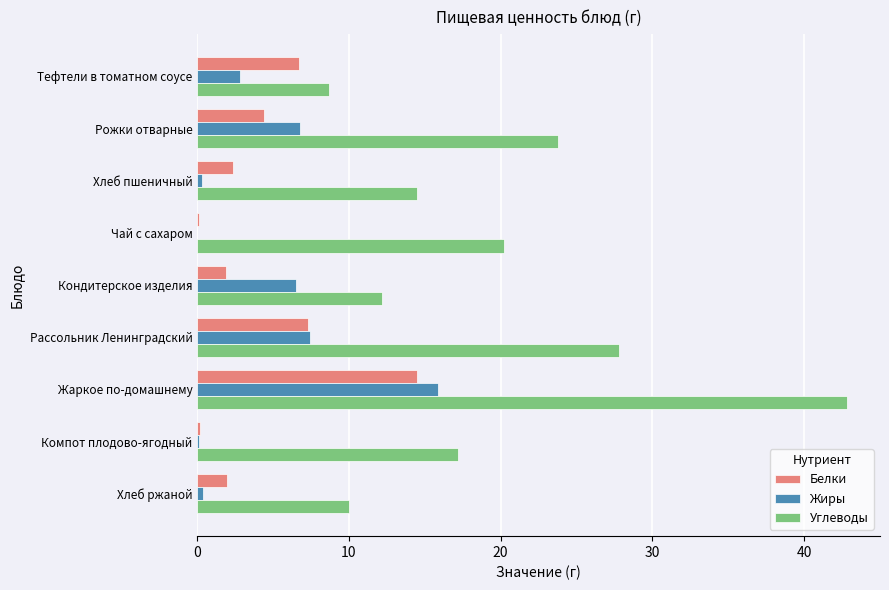

Is the value of Жиры at Рассольник Ленинградский greater than the value of Углеводы at Рассольник Ленинградский?

No